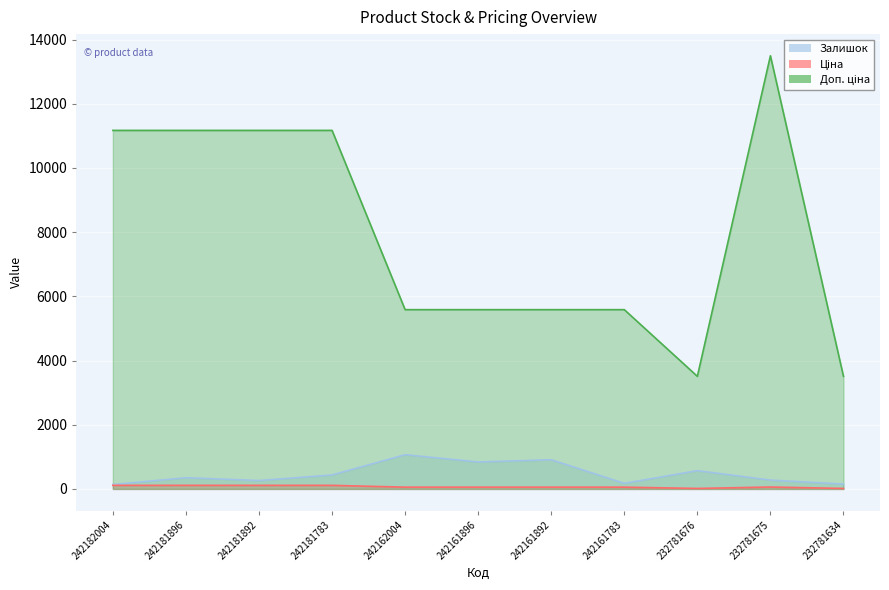

Is it true that Ціна equals 179.8 at 242181896?

False